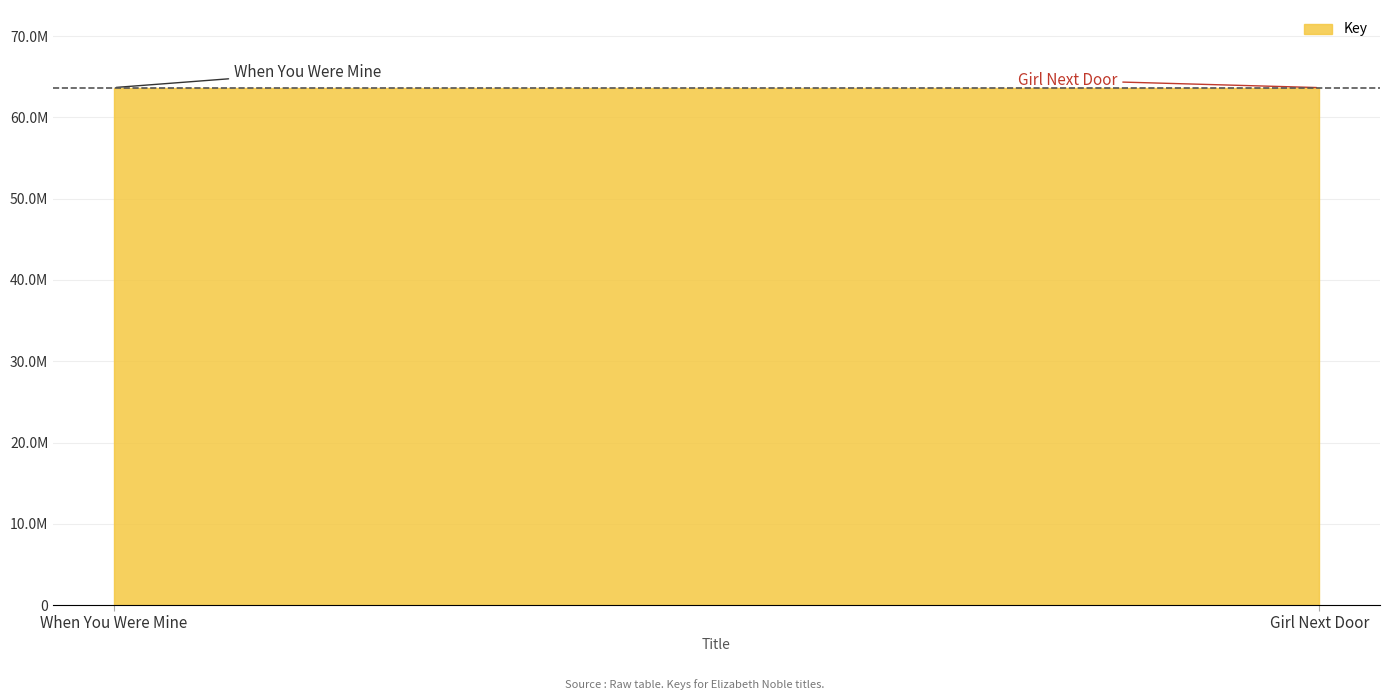

List the labels in order of value, smallest first.

Girl Next Door, When You Were Mine